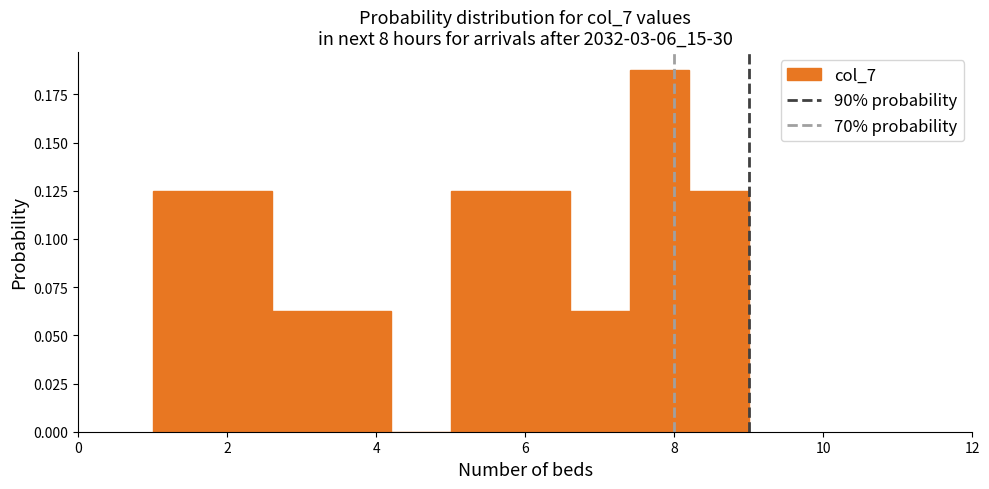

Reading left to right, list every bar in this chart as the range it spans on the x-axis followed by its height. The values are not printed on the chart, so give them approximately, as read against the axis.

1.0 to 1.8: 0.125
1.8 to 2.6: 0.125
2.6 to 3.4: 0.065
3.4 to 4.2: 0.065
4.2 to 5.0: 0
5.0 to 5.8: 0.125
5.8 to 6.6: 0.125
6.6 to 7.4: 0.065
7.4 to 8.2: 0.190
8.2 to 9.0: 0.125